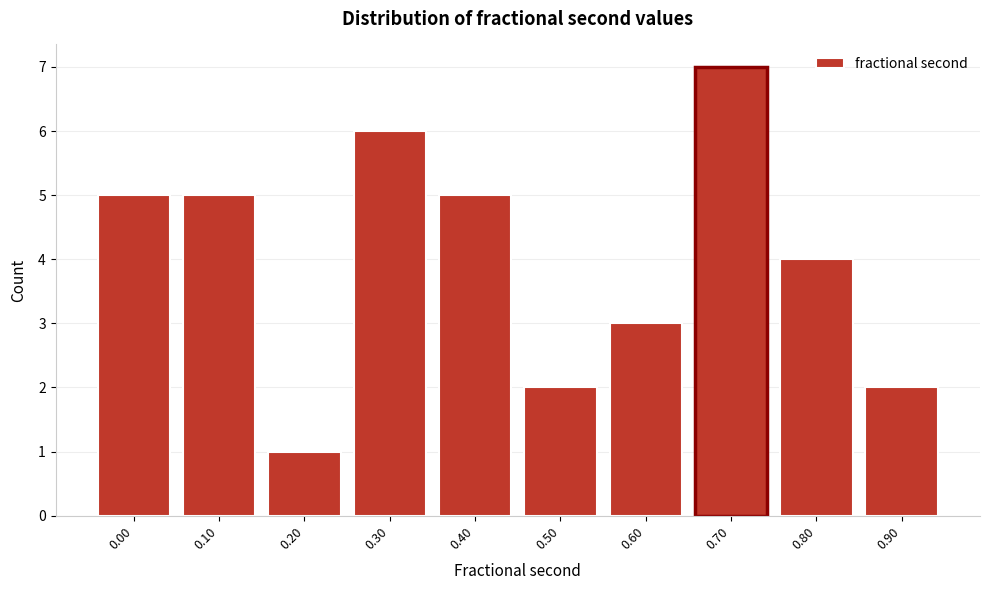

Reading left to right, transcribe all the data shown in this chart.

5	5	1	6	5	2	3	7	4	2